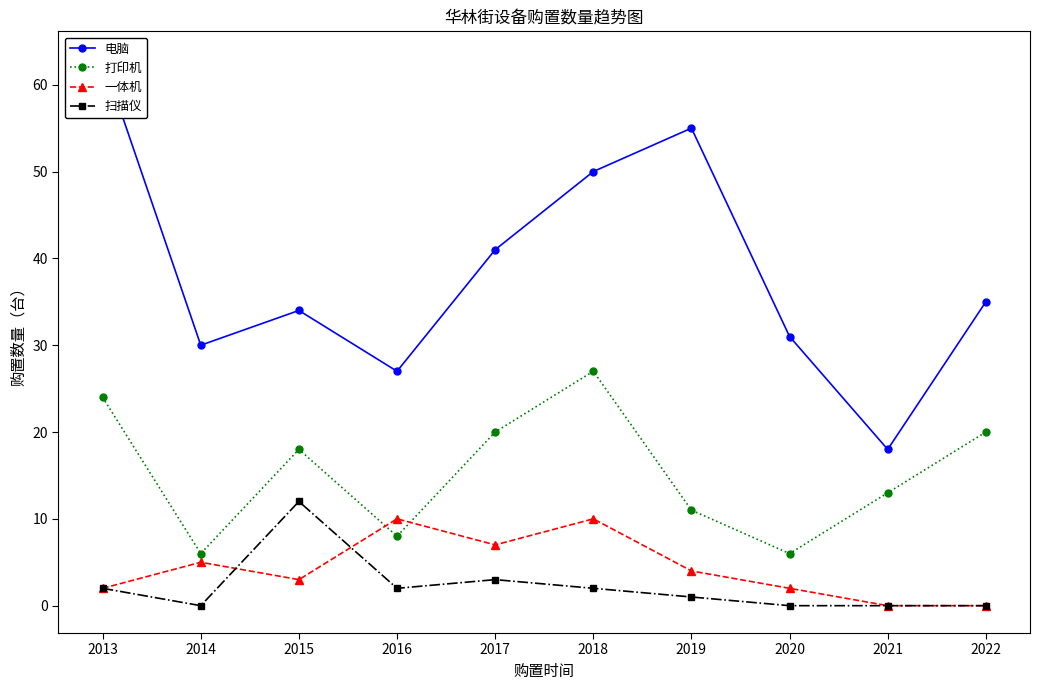

At which category is the sum across all series the highest?

2013